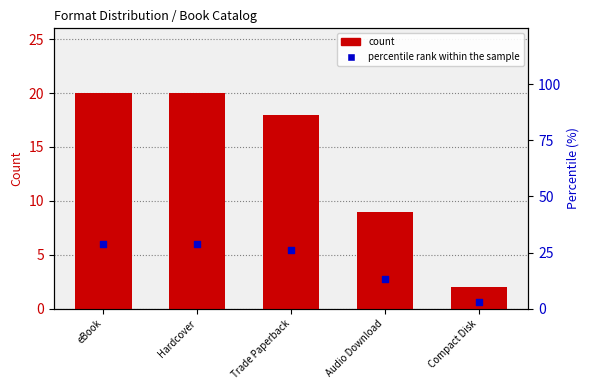

Which series has the widest spread of Y values?

percentile rank within the sample